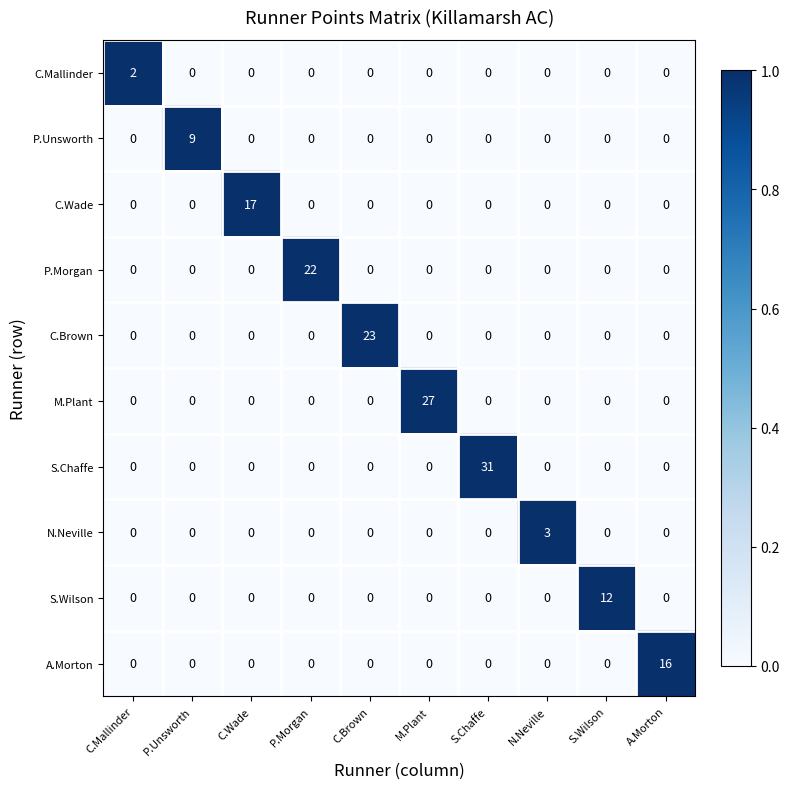

Which series changed the most between P.Morgan and M.Plant?

M.Plant